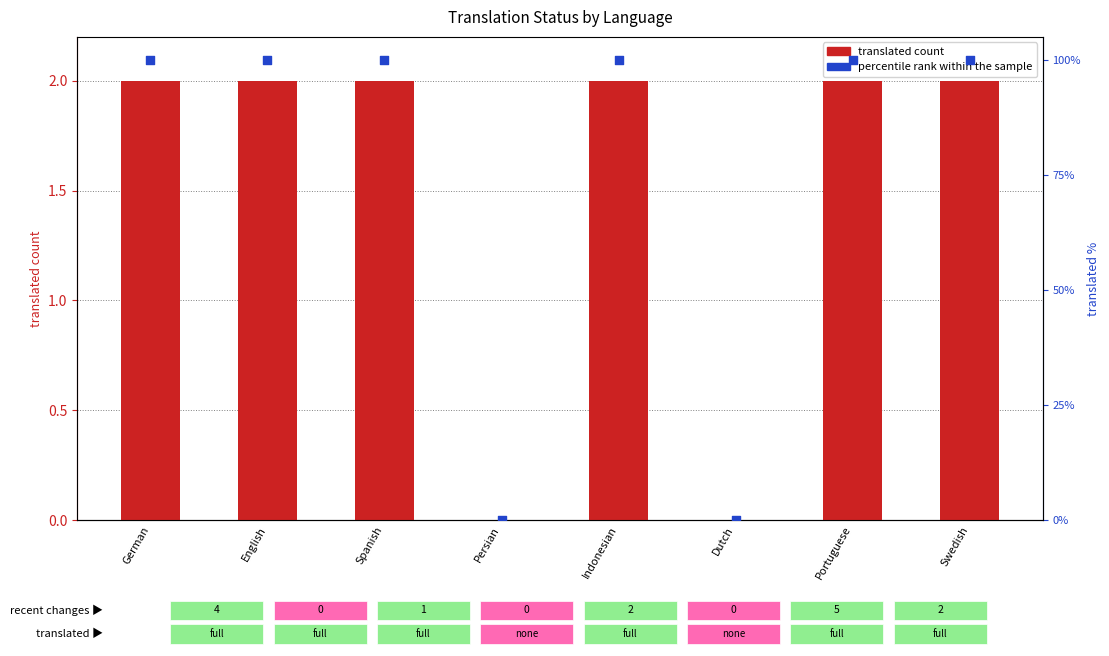

At how many categories does at least one series exceed 67?

6